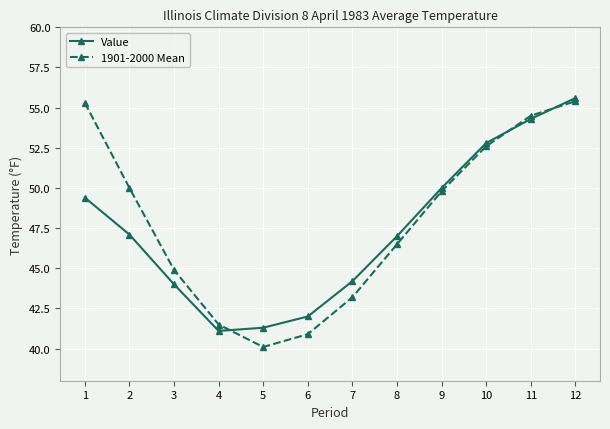

At which category does the chart reach its peak across all series?

12